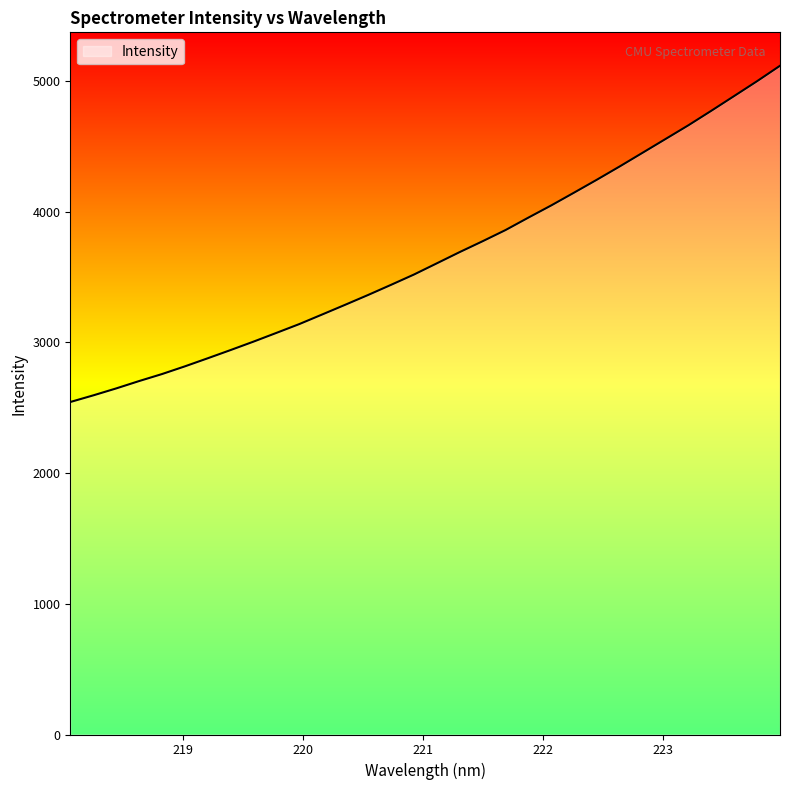

What is the greatest value displayed?

5116.6